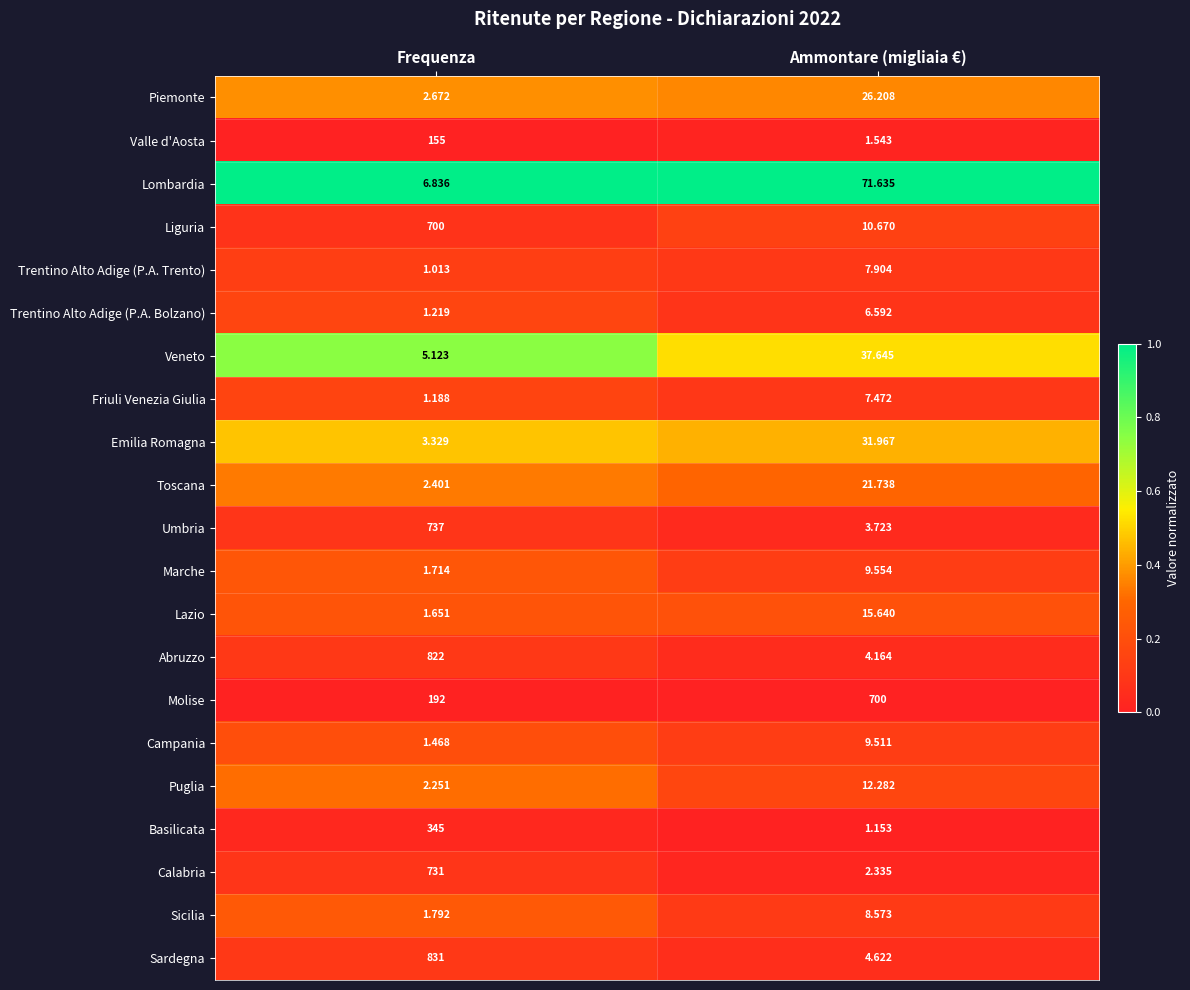

At which category does the chart reach its peak across all series?

Frequenza